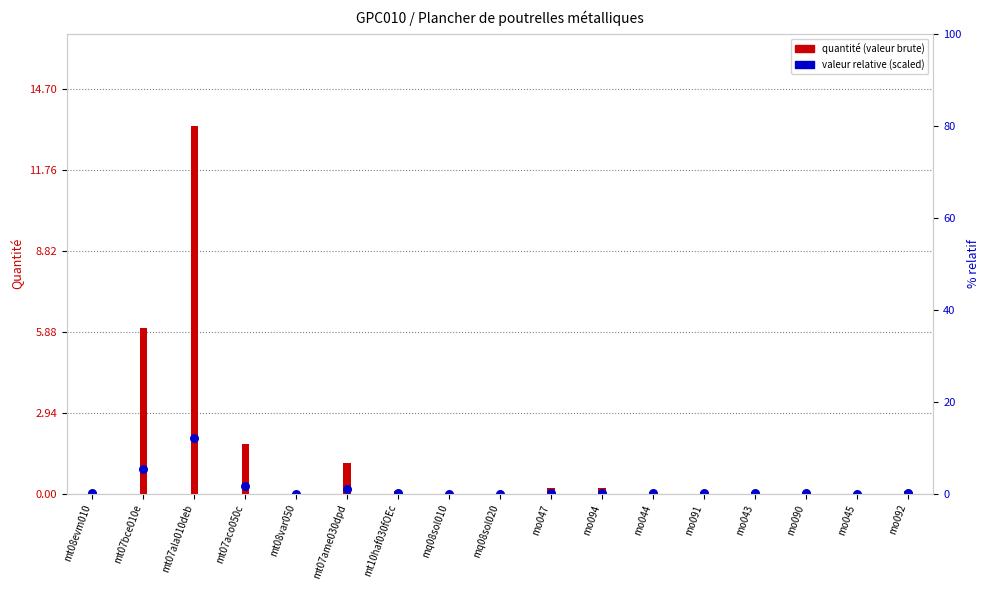

Which series reaches the maximum Y coordinate?

Quantite